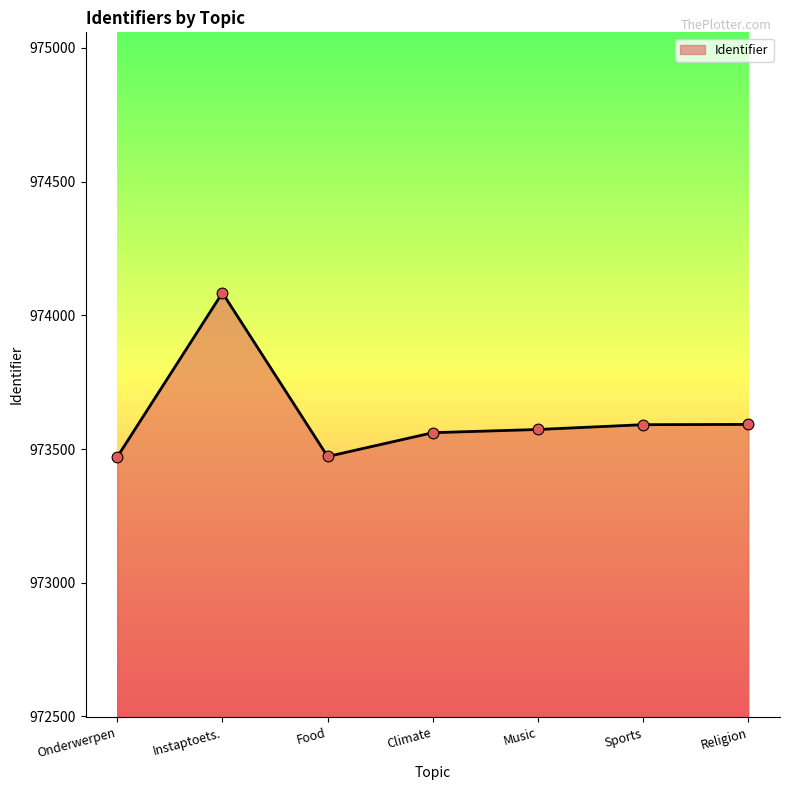

Which has a higher value, Onderwerpen or Music?

Music